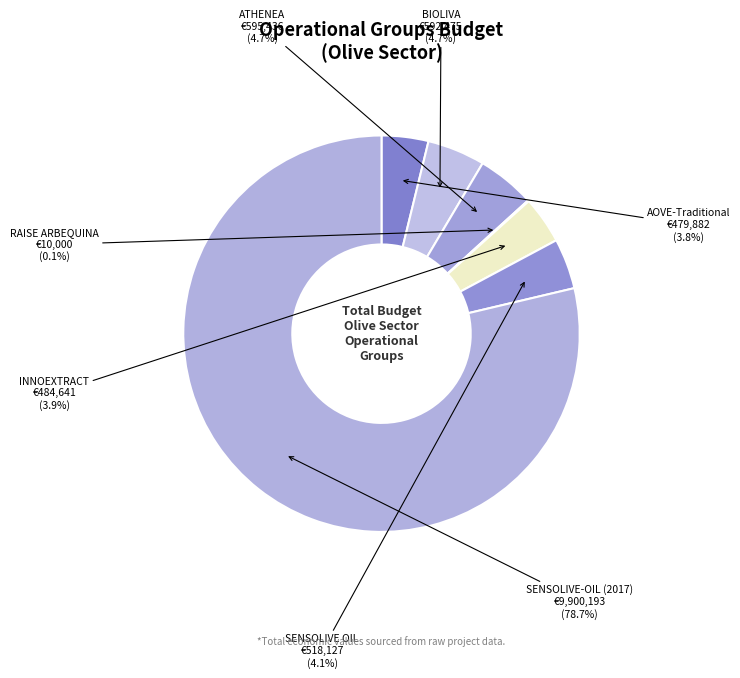

Which slice represents more than half of the pie?

SENSOLIVE-OIL (2017)